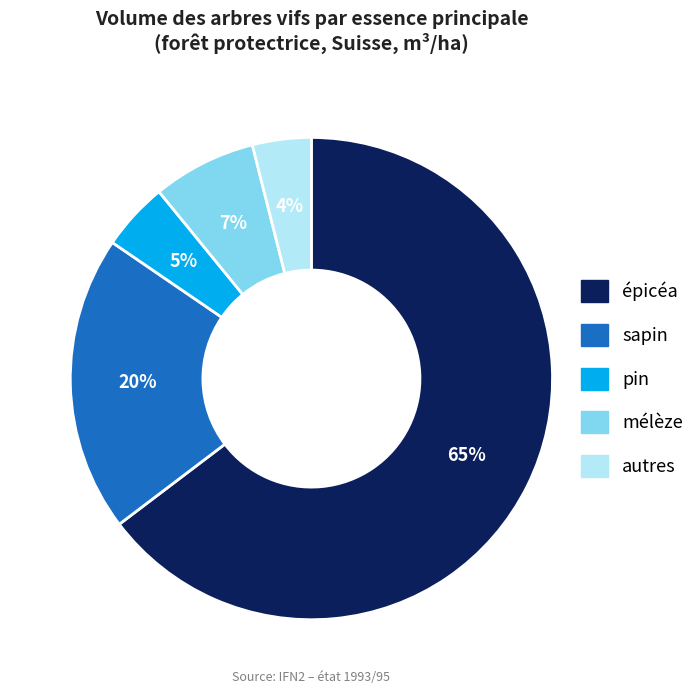

True or false: sapin accounts for 33% of the total.

False